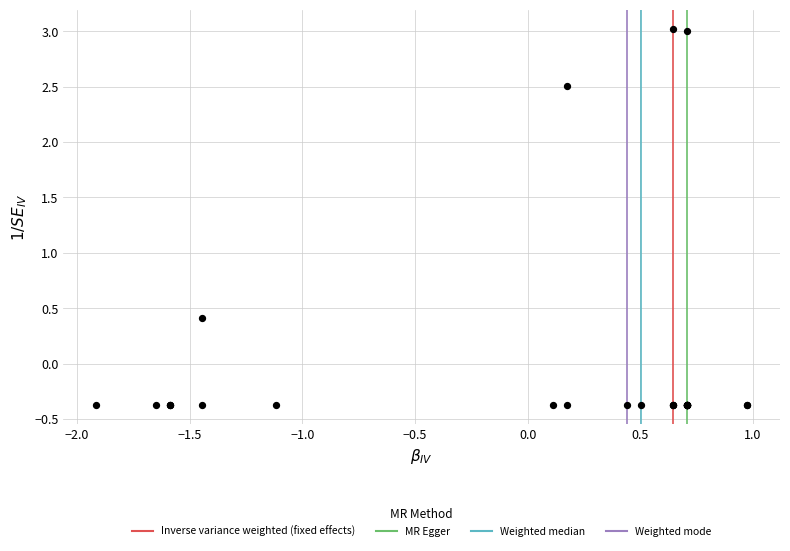

What Y value in the scatter plot is closest to 1?

0.4